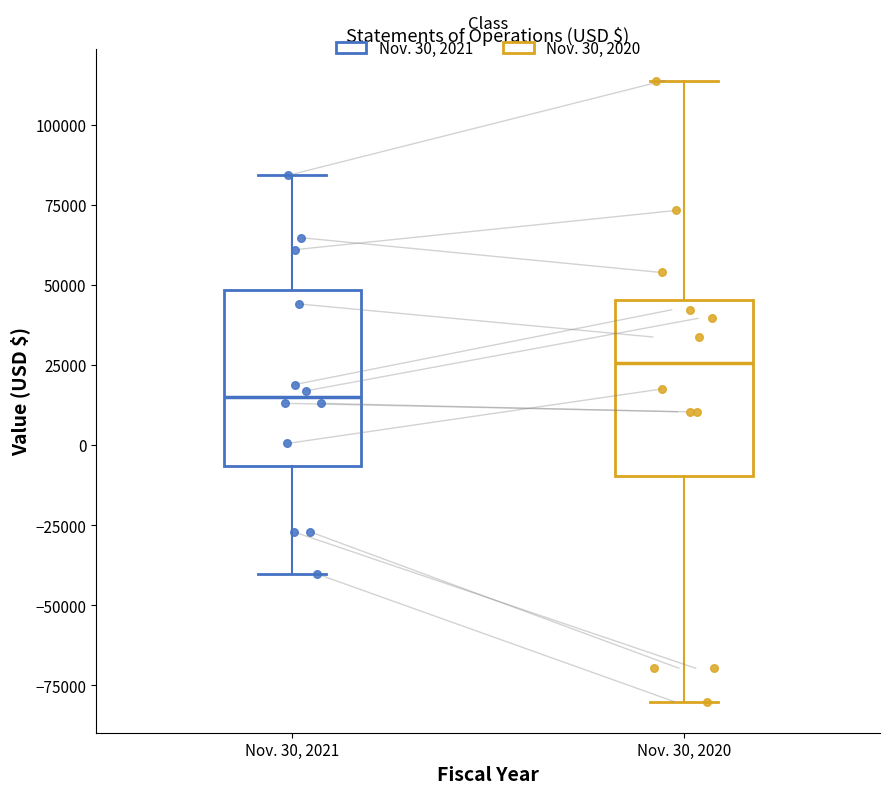

Where does the median line of the box for Nov. 30, 2020 sit on the y-axis? The values are not printed on the chart, so give them approximately, as read against the axis.

25000